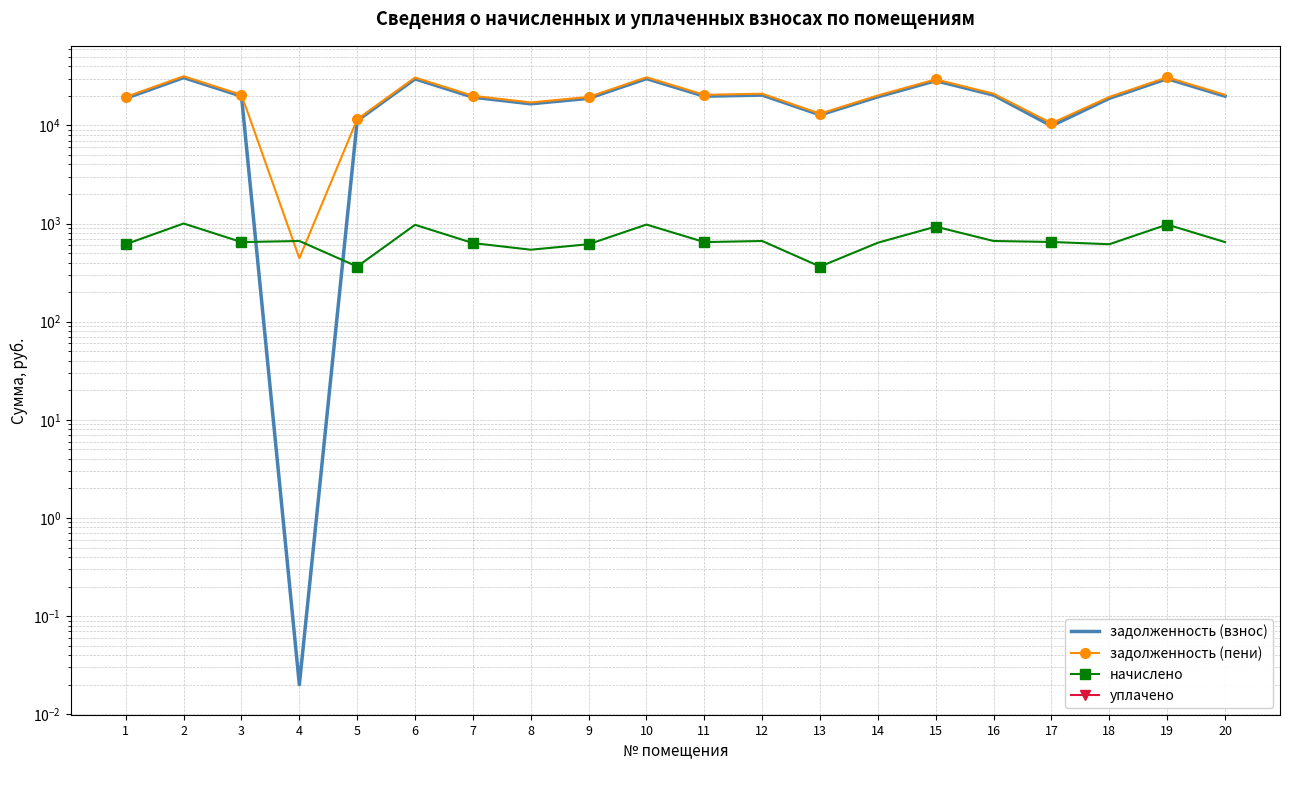

What is the average value of the начислено series?

691.3